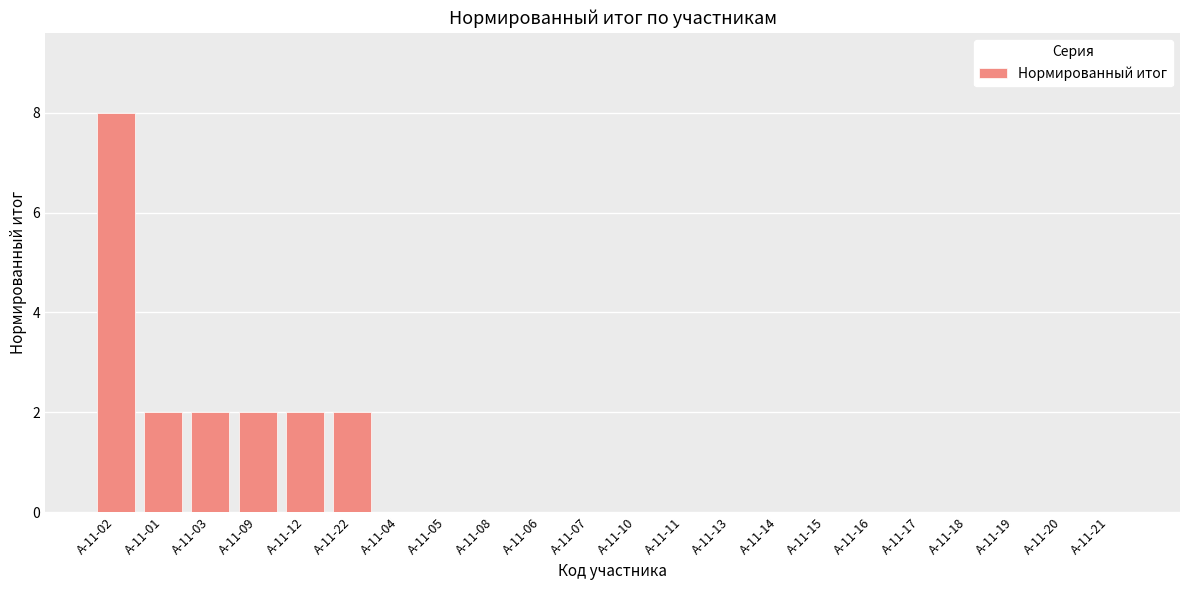

Which category has the highest value across all series?

А-11-02